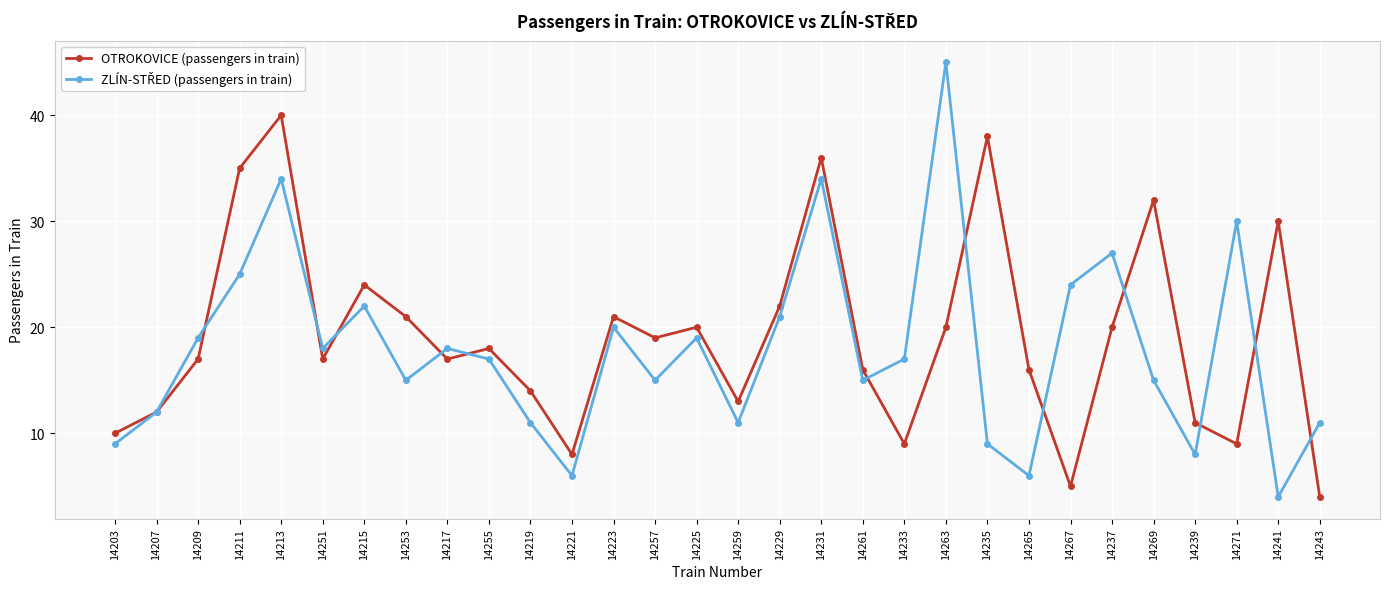

What is the spread (max minus min) of values at 14223?

1